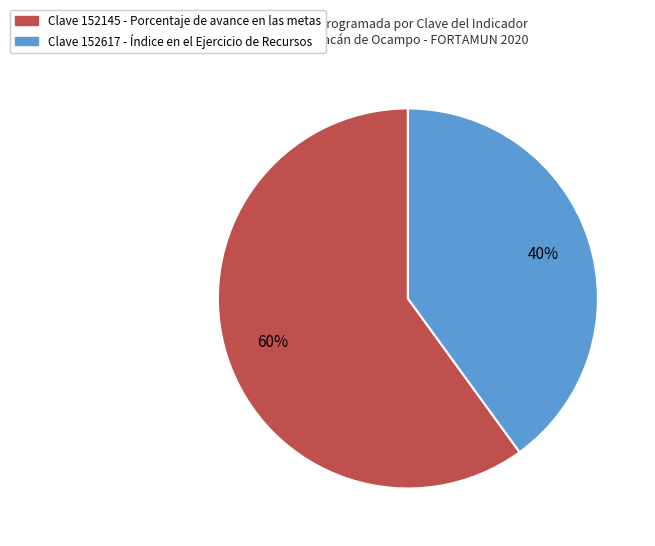

To the nearest percent, what is the difference between the largest and smallest slice percentages?

20%